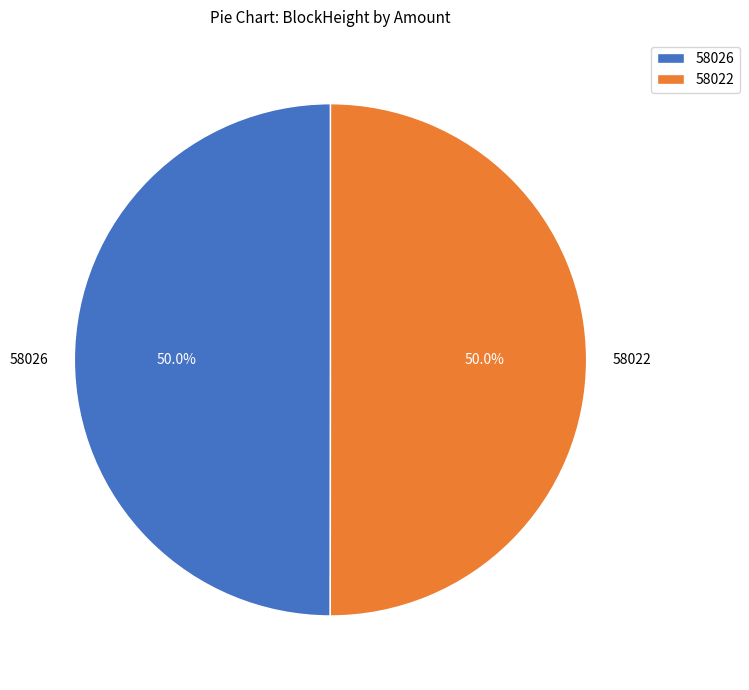

To the nearest percent, what is the combined percentage of 58026 and 58022?

100%